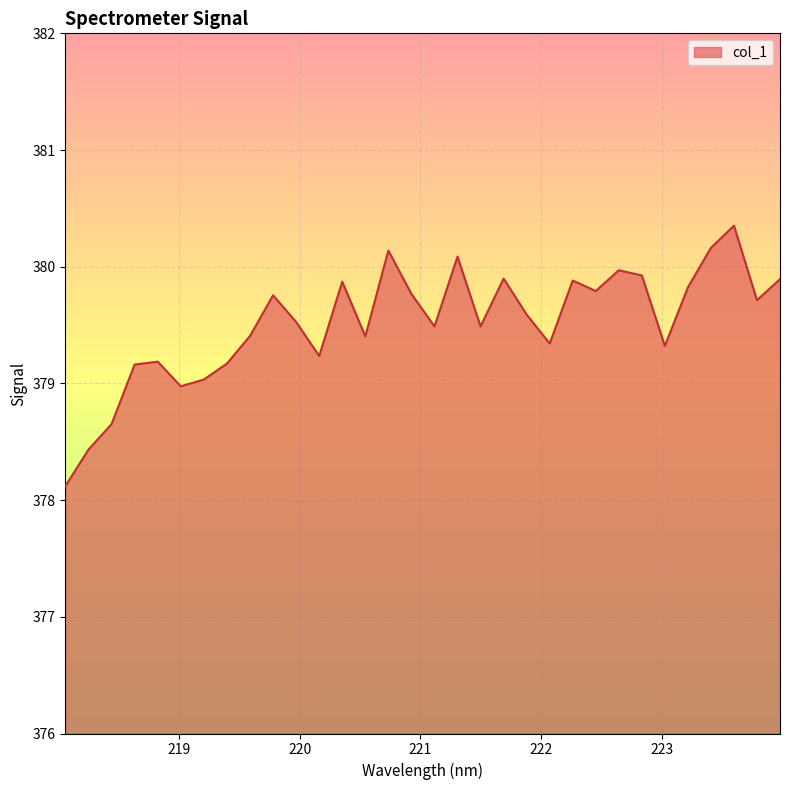

What is the greatest value displayed?

380.4